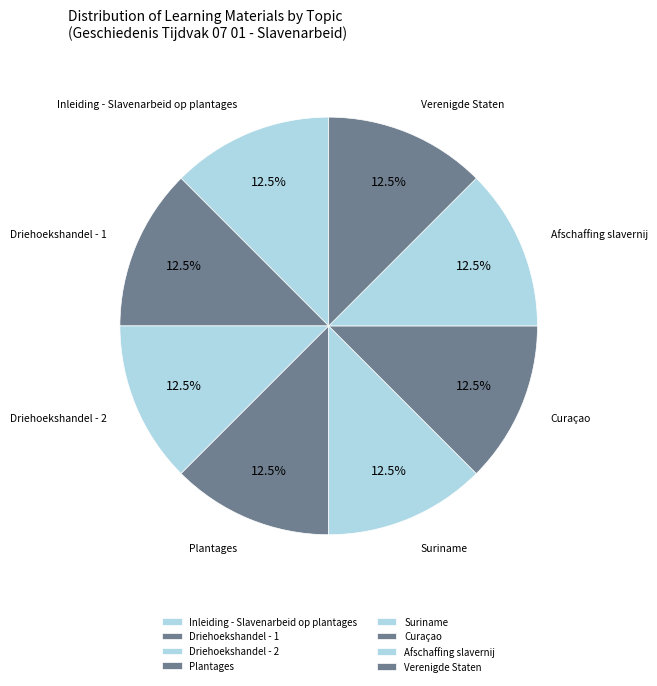

What is the ratio of the value at Driehoekshandel - 1 to the value at Verenigde Staten?

1.0